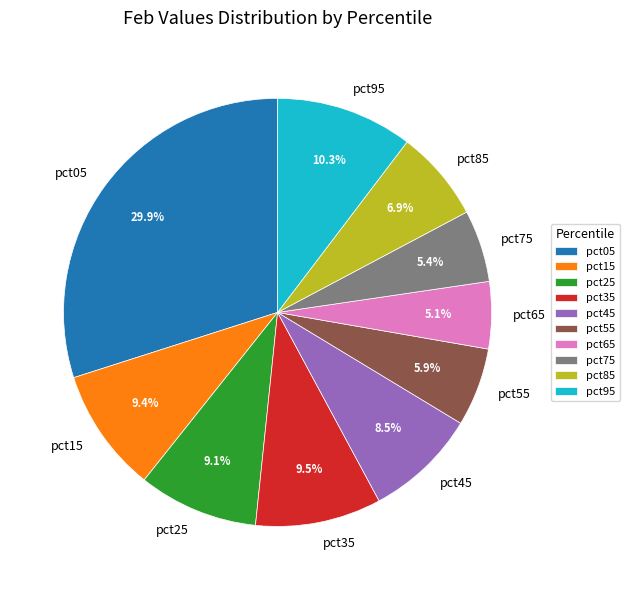

Between pct25 and pct65, which is larger?

pct25